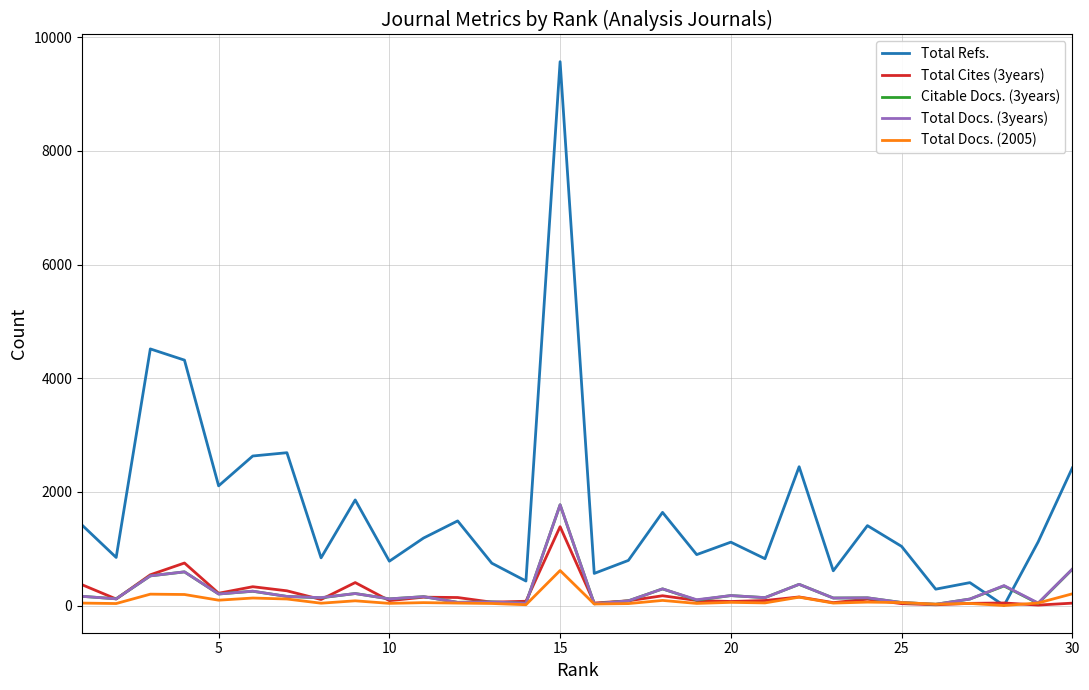

What is the difference between the maximum and minimum values in the Total Docs. (2005) series?

616